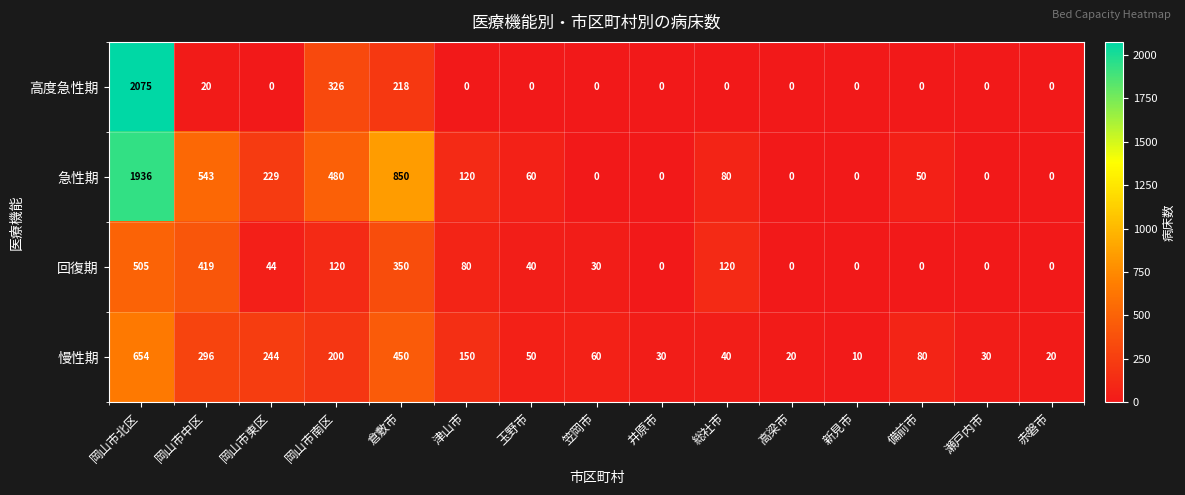

What is the greatest value displayed?

2075